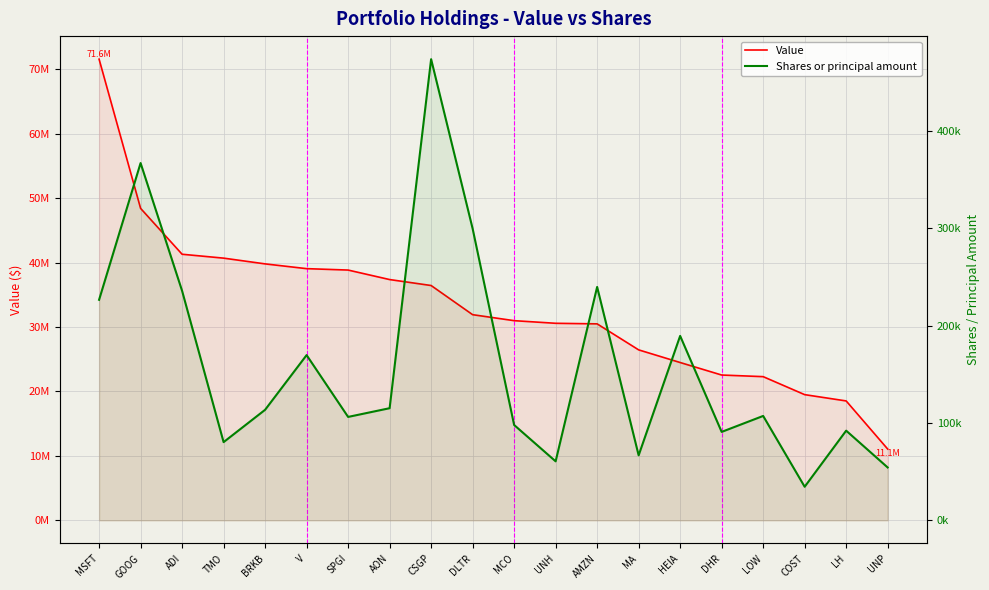

Which category has the lowest value across all series?

COST